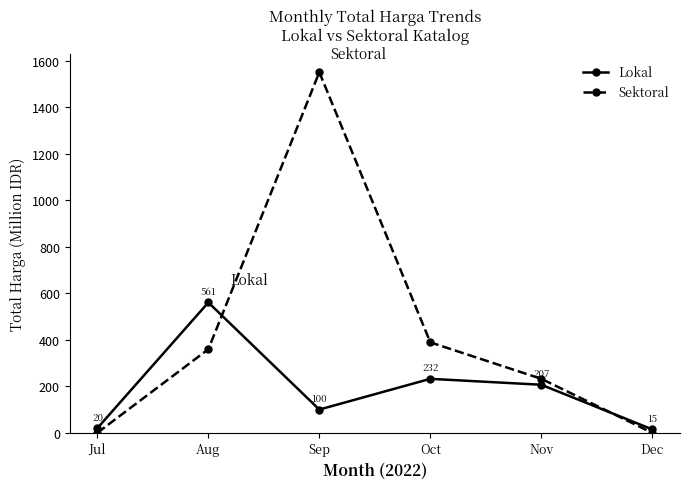

How many lines are shown in the chart?

2